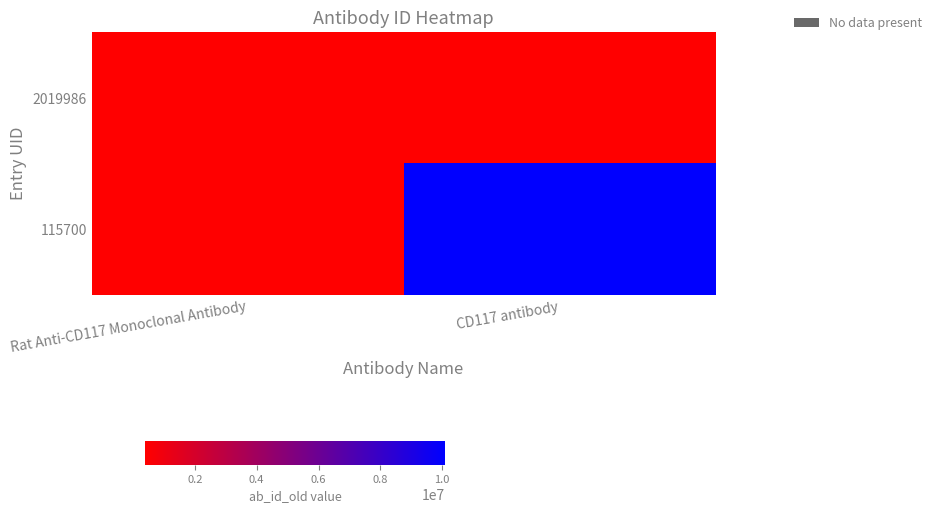

Which series has the largest total across all categories?

115700